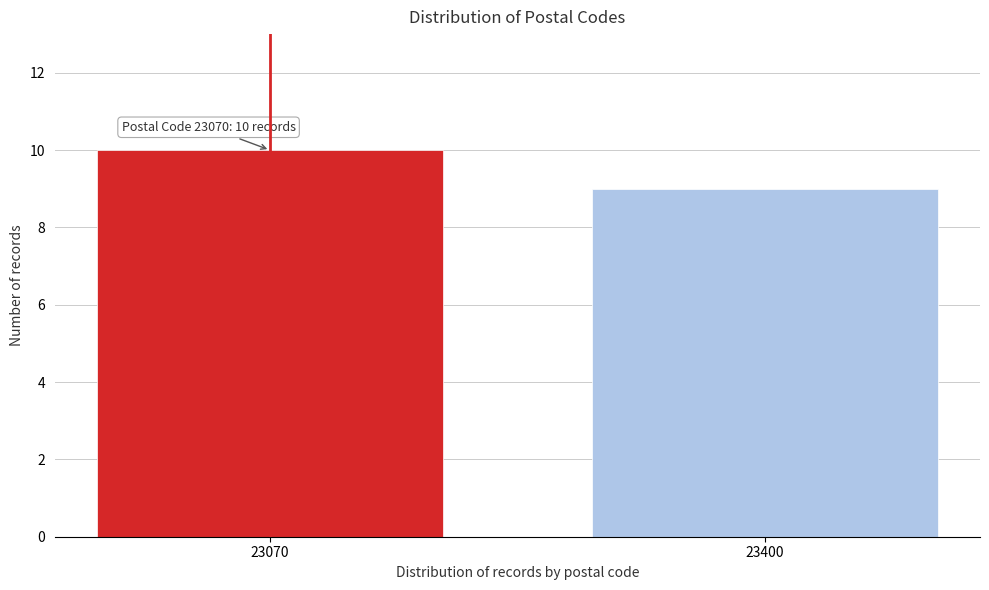

Reading left to right, extract all data points from this chart.

10	9